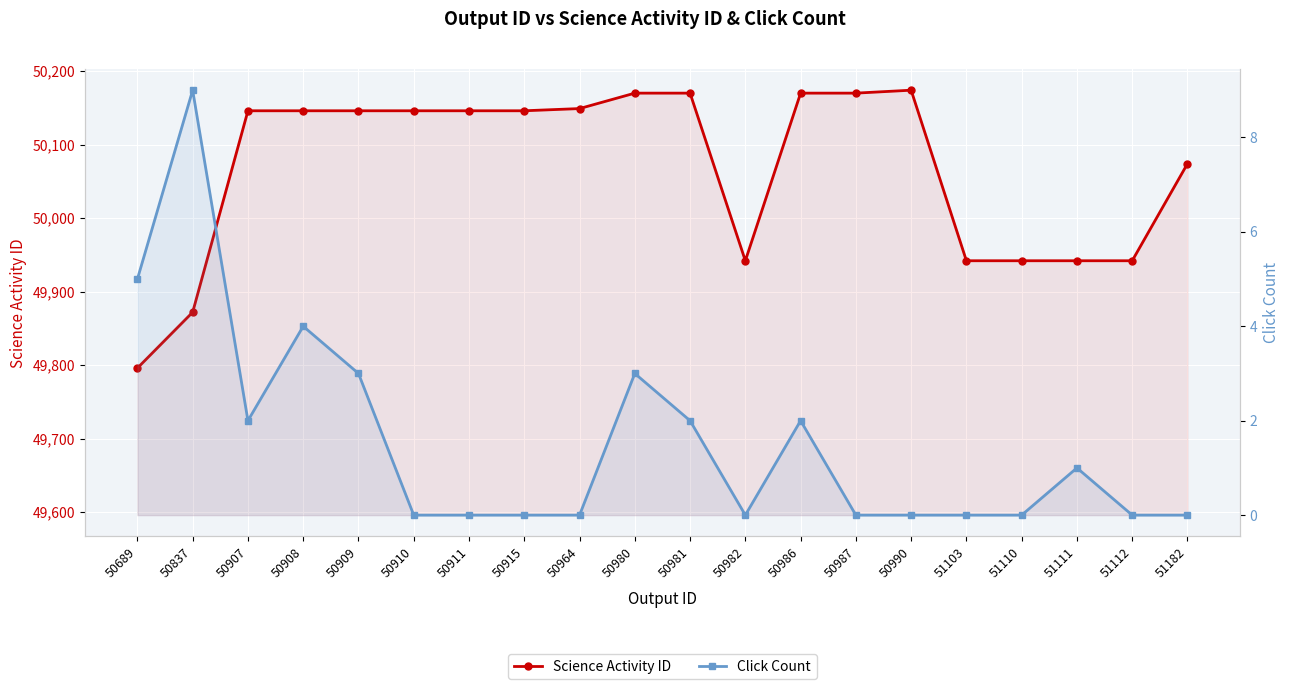

How many interior local valleys does the Click Count series have?

2